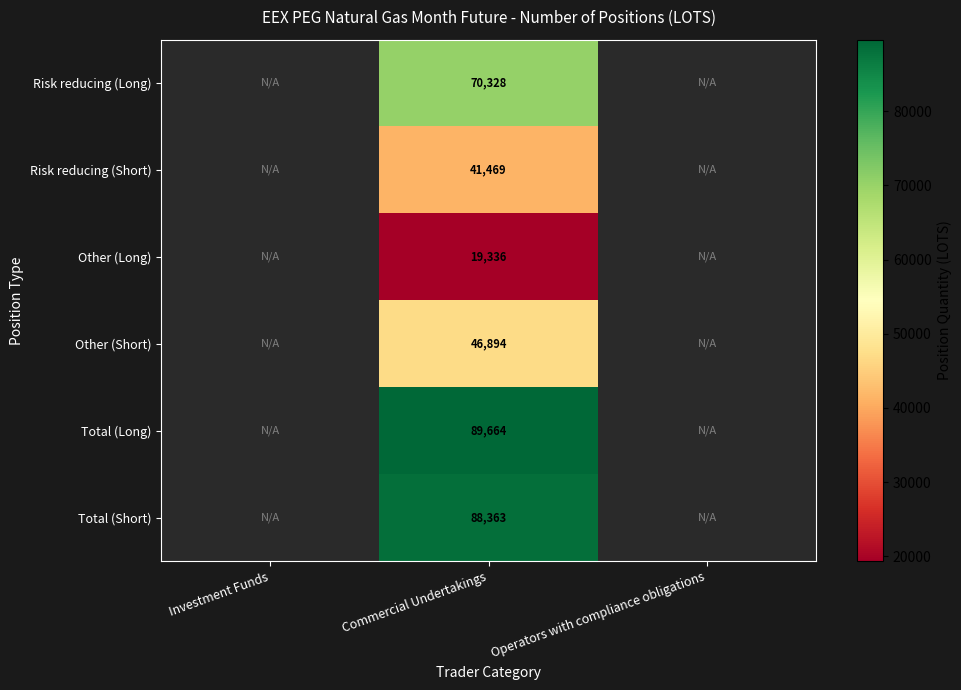

Which category has the highest value across all series?

Commercial Undertakings